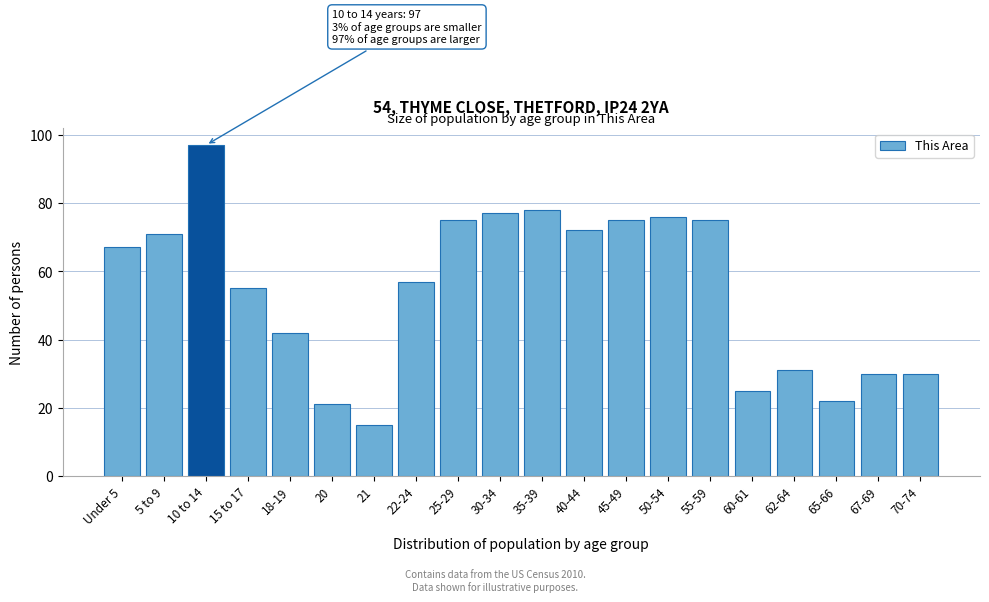

Reading left to right, transcribe all the data shown in this chart.

67	71	97	55	42	21	15	57	75	77	78	72	75	76	75	25	31	22	30	30